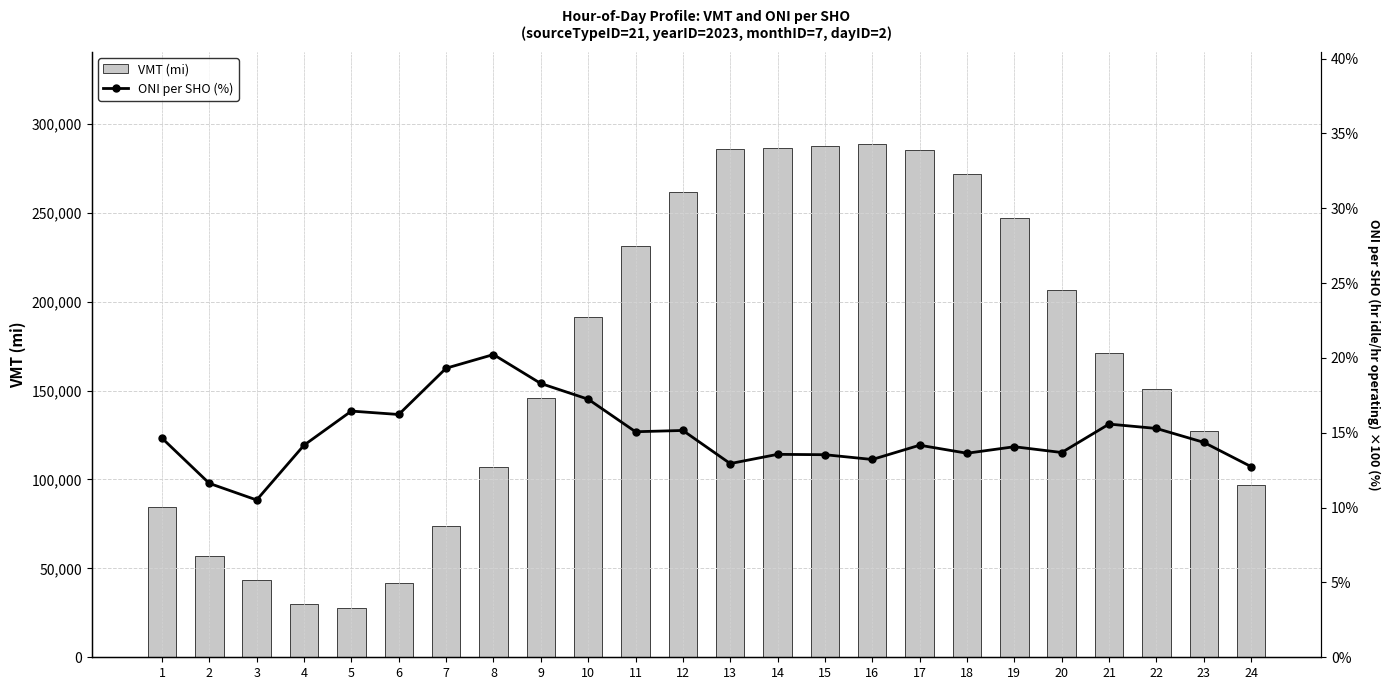

Which series changed the most between 3 and 8?

VMT (mi)